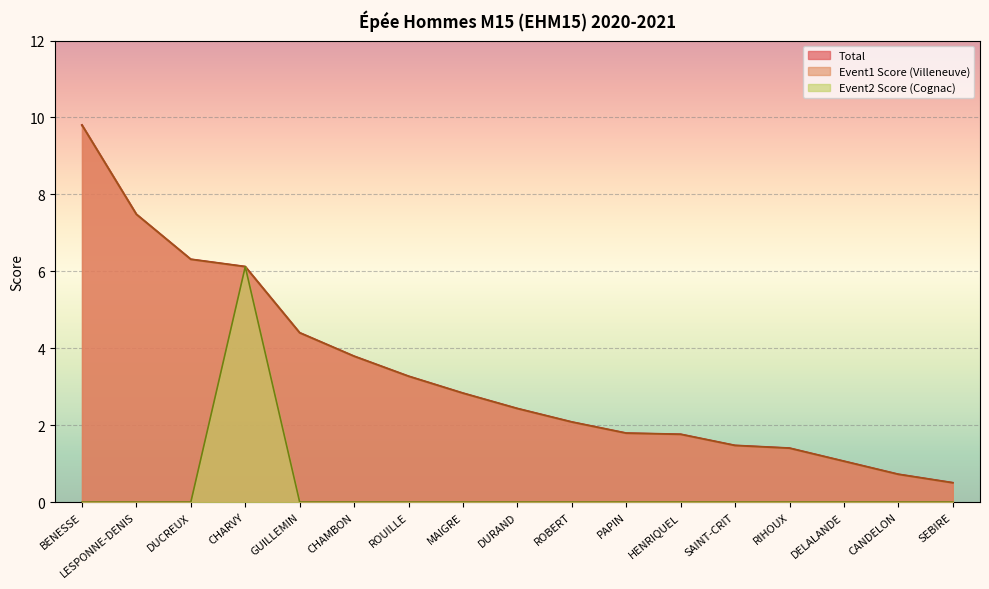

True or false: Event2 Score has a value of 3.1 at SAINT-CRIT.

False